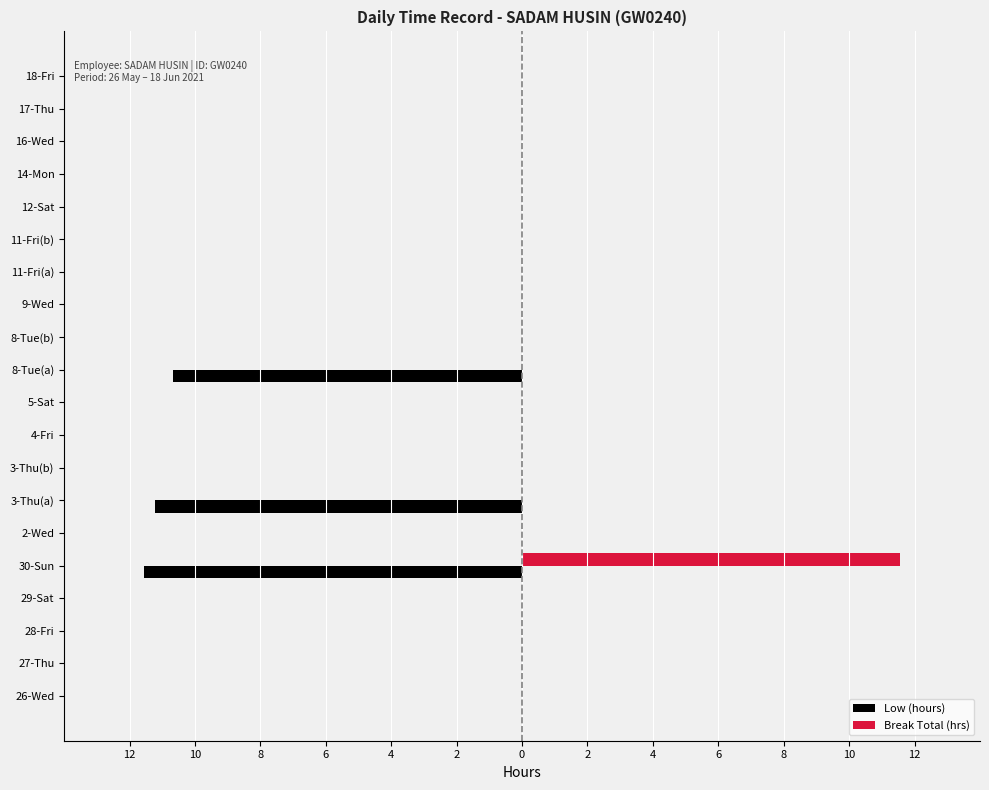

What are all the series names shown in the legend?

Low (hours), Break Total (hrs)